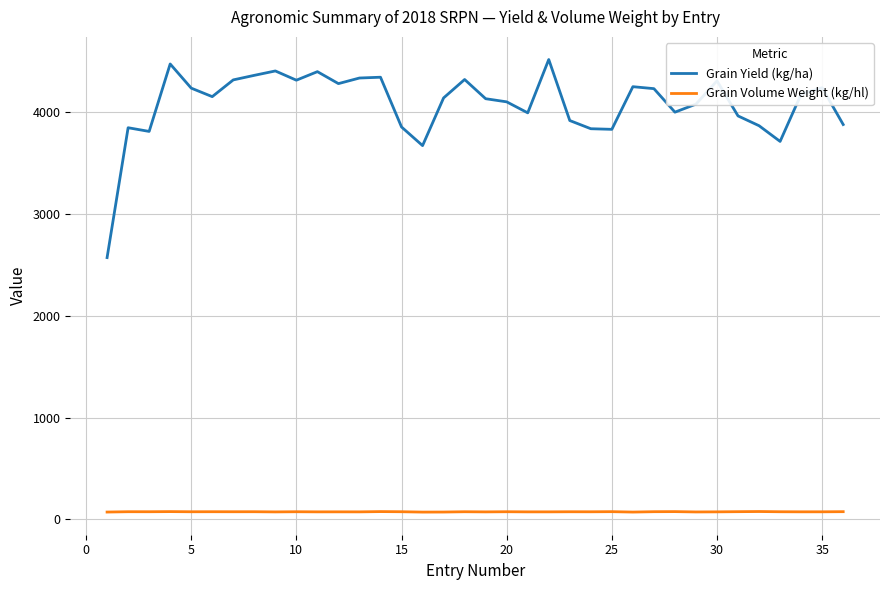

What is the maximum value shown in the chart?

4518.6